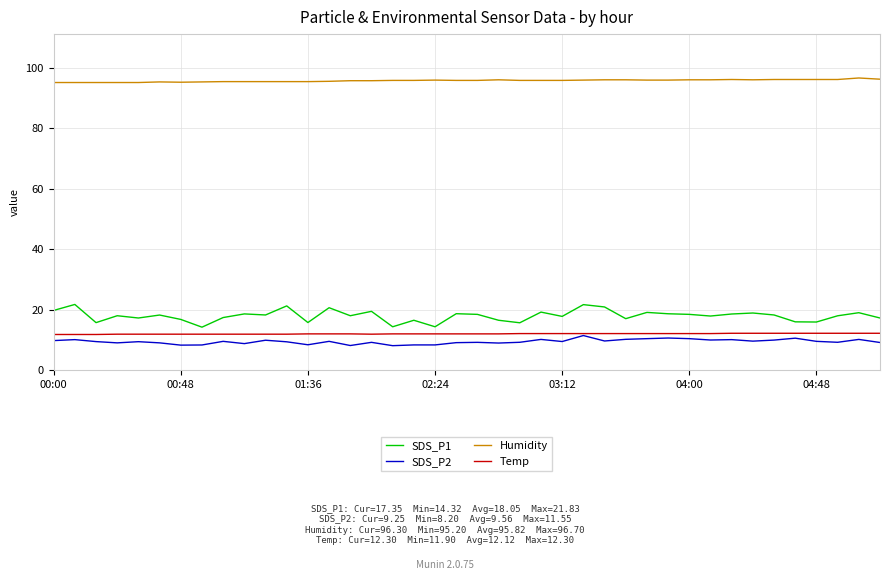

True or false: Humidity and SDS_P2 intersect in this chart.

False